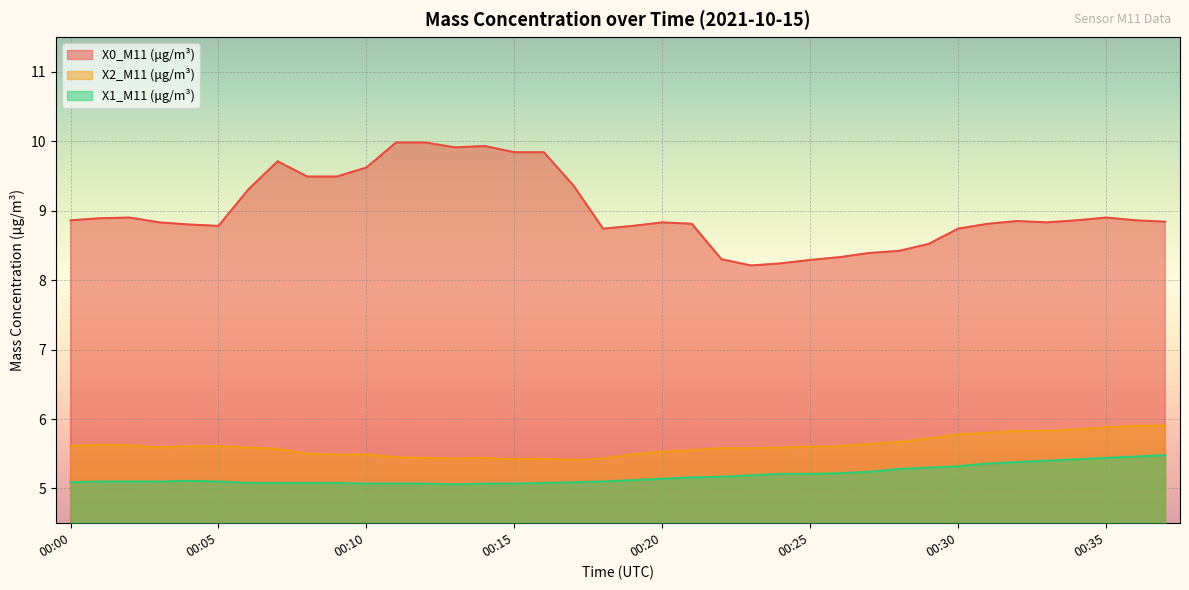

The value of X2_M11 (μg/m³) at 00:17 is 5.4. True or false?

True